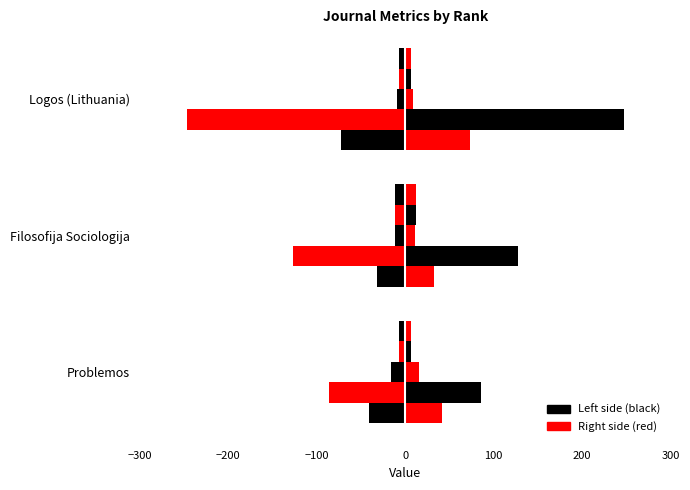

Is it true that Total Cites (3years) equals -16 at Problemos?

True